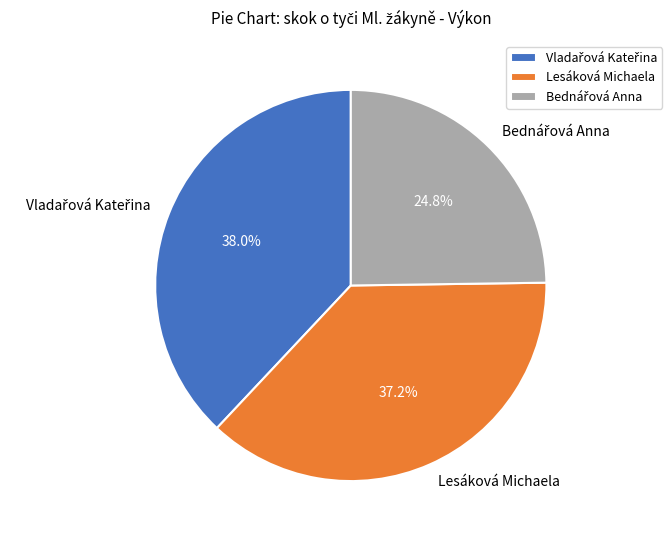

Does any single category account for the majority?

No